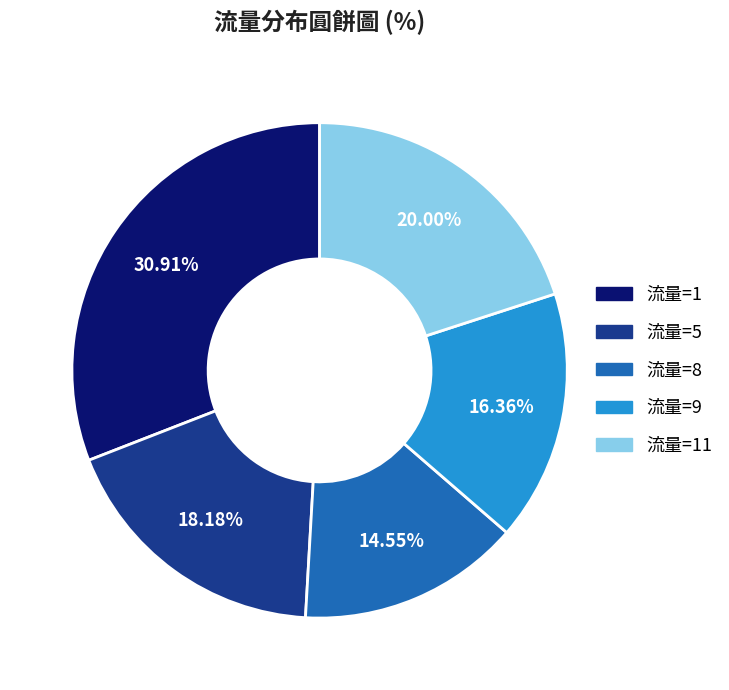

Rank the categories by value from lowest to highest.

流量=8, 流量=9, 流量=5, 流量=11, 流量=1